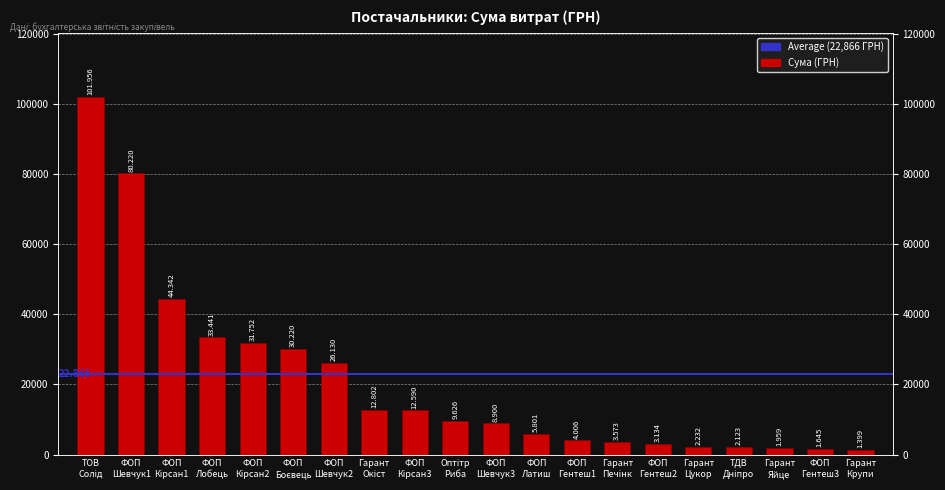

Where is the data nearest to the value 51677?

ФОП
Кірсан1